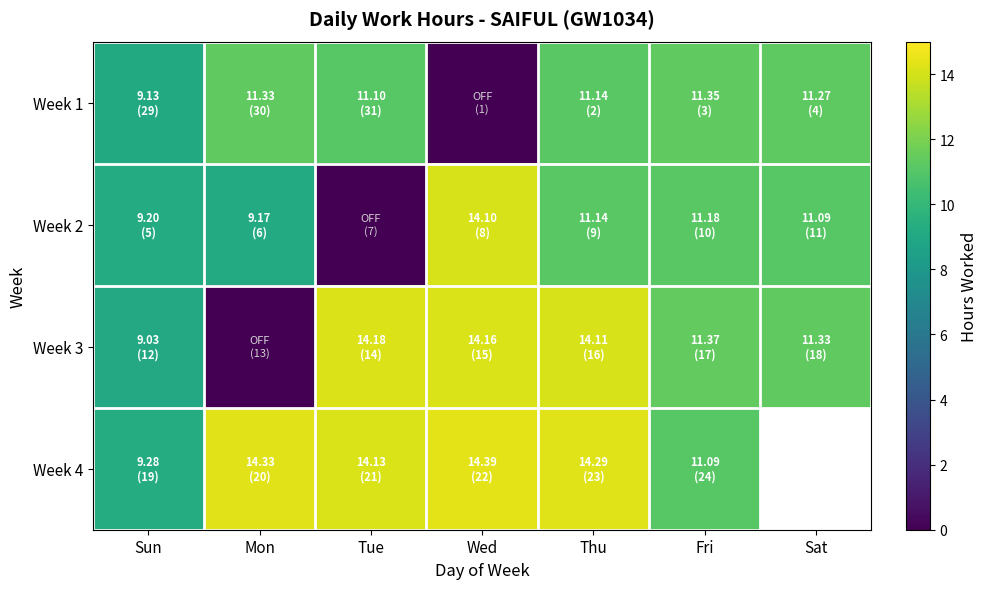

How many data points does each series have?

7